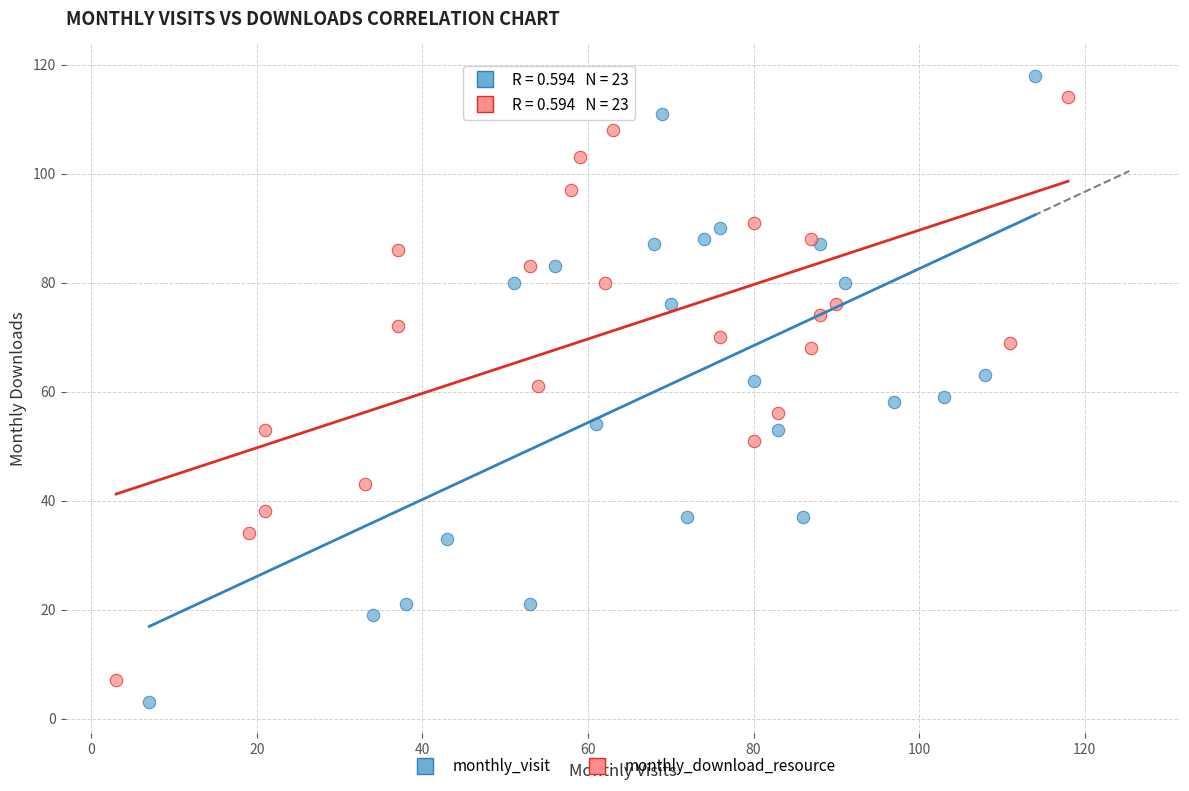

Which series contains the lowest Y value?

monthly_visit